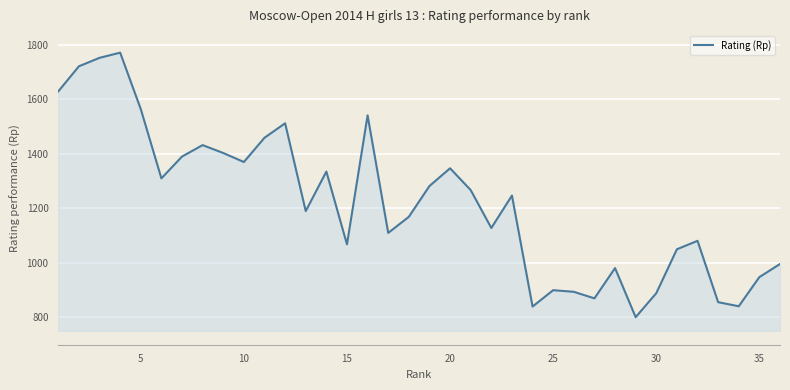

What is the greatest value displayed?

1771